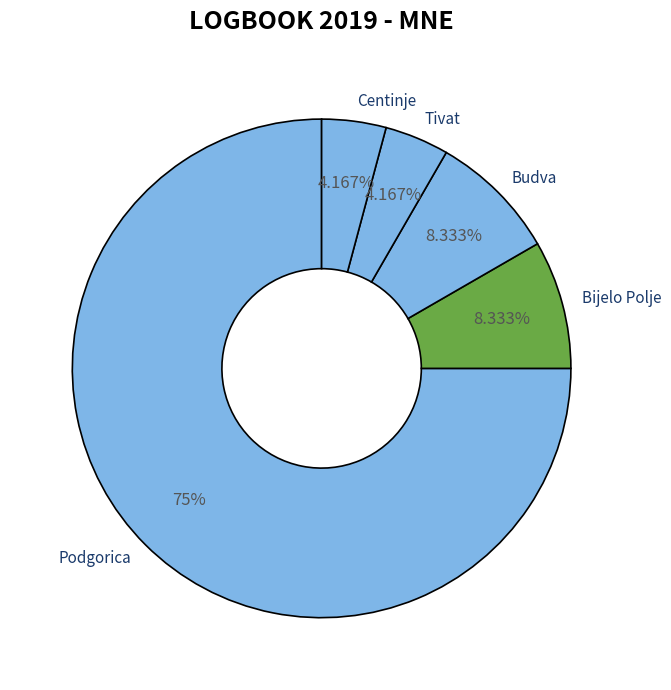

How many slices are in this pie chart?

5